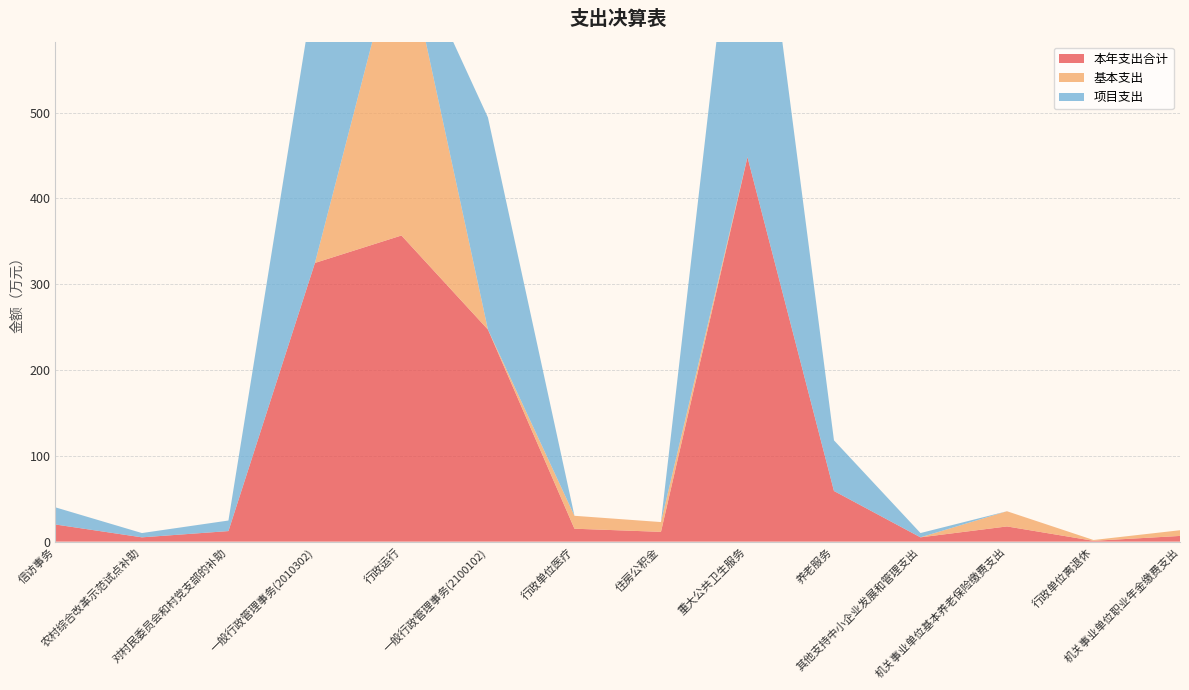

Reading left to right, what are all the values shown in this chart?

本年支出合计: 20.0	5.0	12.3	324.9	356.8	247.2	15.1	11.4	448.2	59.0	5.0	17.7	0.9	6.6
基本支出: 0.0	0.0	0.0	0.0	356.8	0.0	15.1	11.4	0.0	0.0	0.0	17.7	0.9	6.6
项目支出: 20.0	5.0	12.3	324.9	0.0	247.2	0.0	0.0	448.2	59.0	5.0	0.0	0.0	0.0